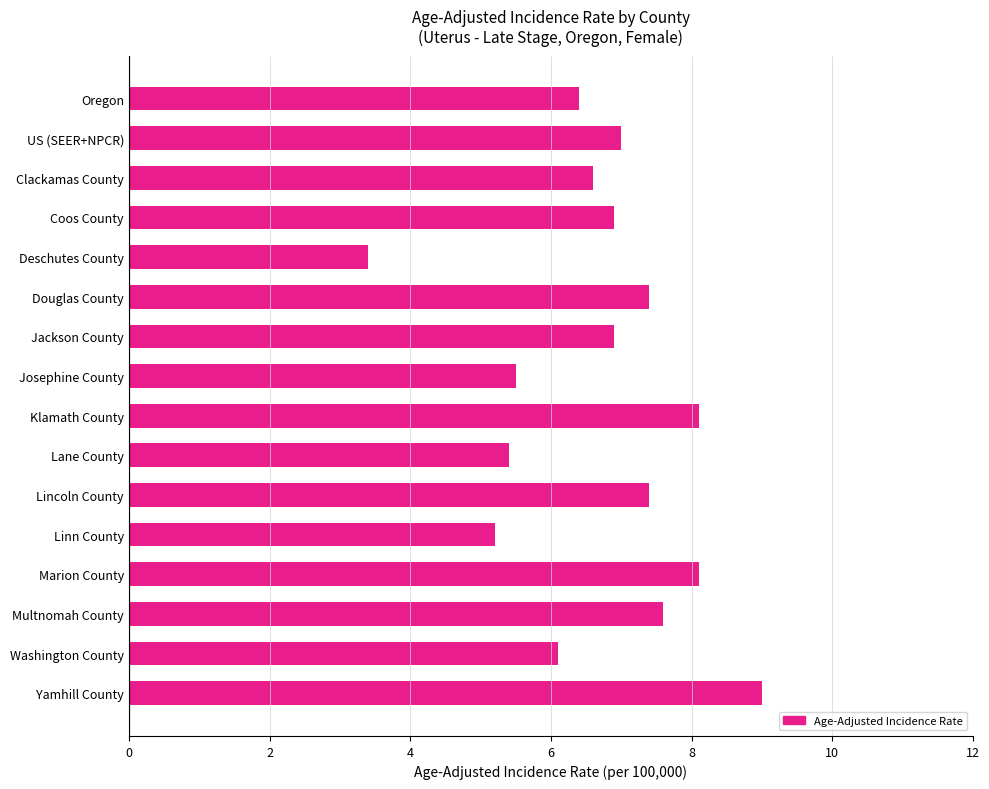

Read the value at Klamath County.

8.1